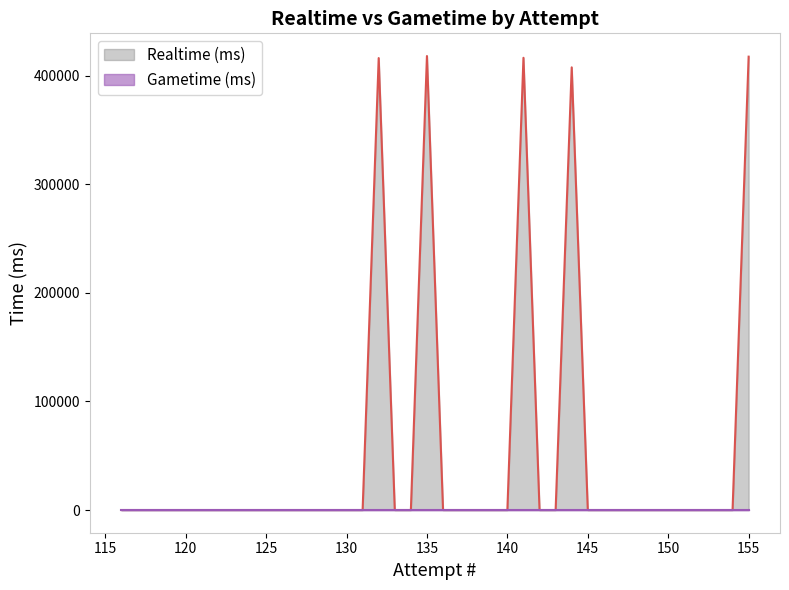

How many lines are shown in the chart?

2